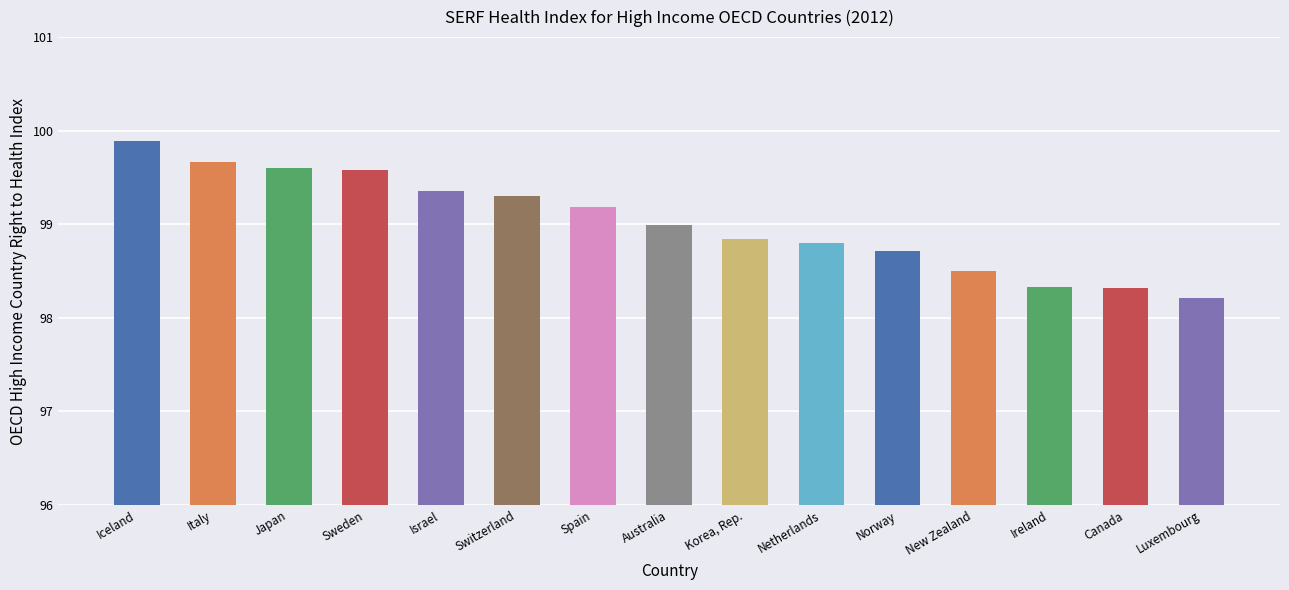

The value at Norway is 98.7. True or false?

True